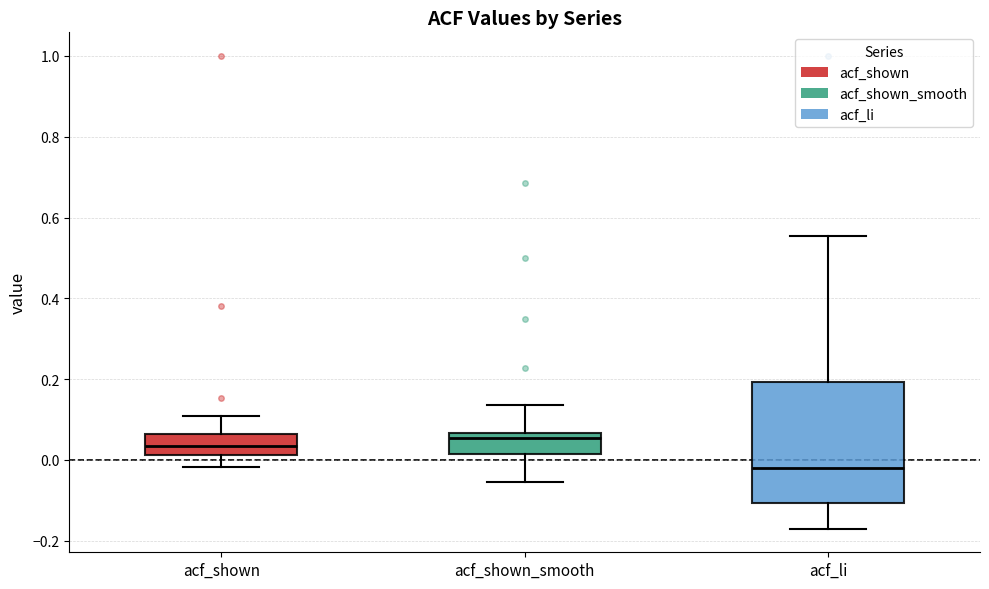

Where does the lower whisker of the box for acf_shown end on the y-axis? The values are not printed on the chart, so give them approximately, as read against the axis.

-0.02